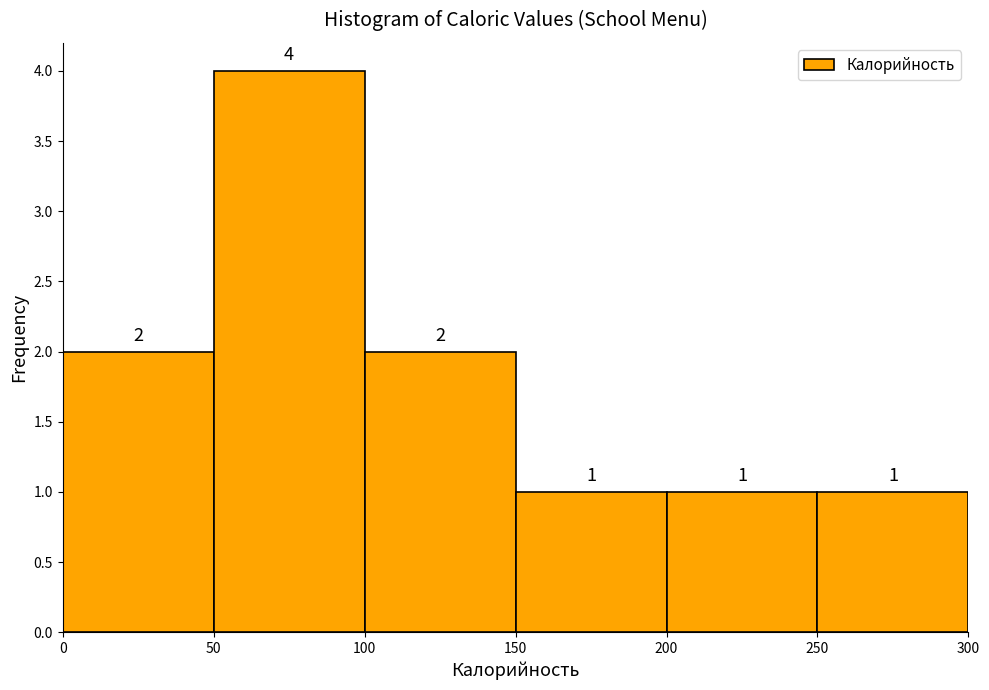

How tall is the bar that spans 200 to 250 on the x-axis?

1